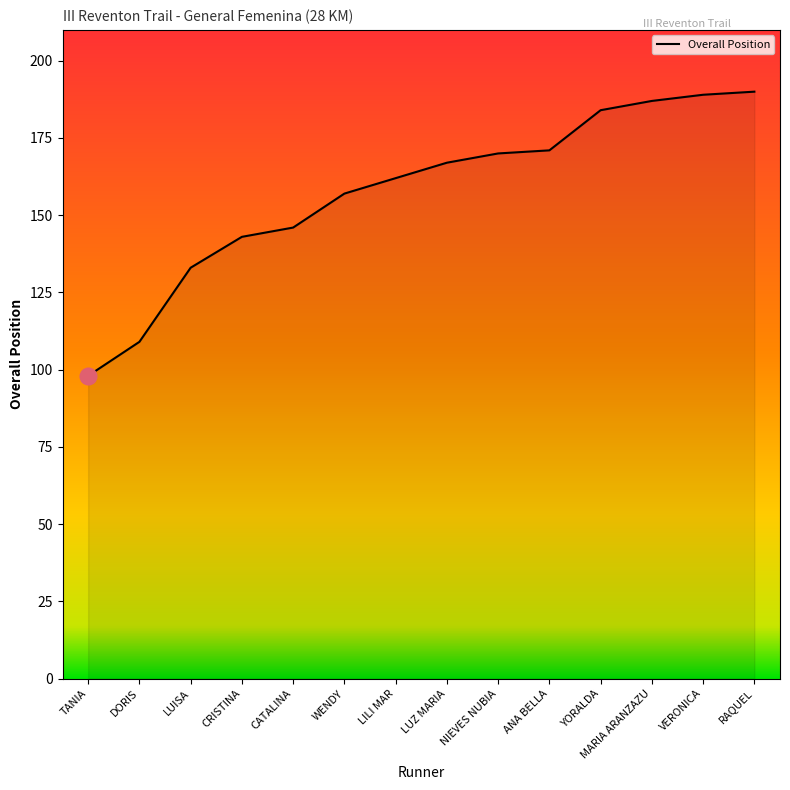

What is the greatest value displayed?

190